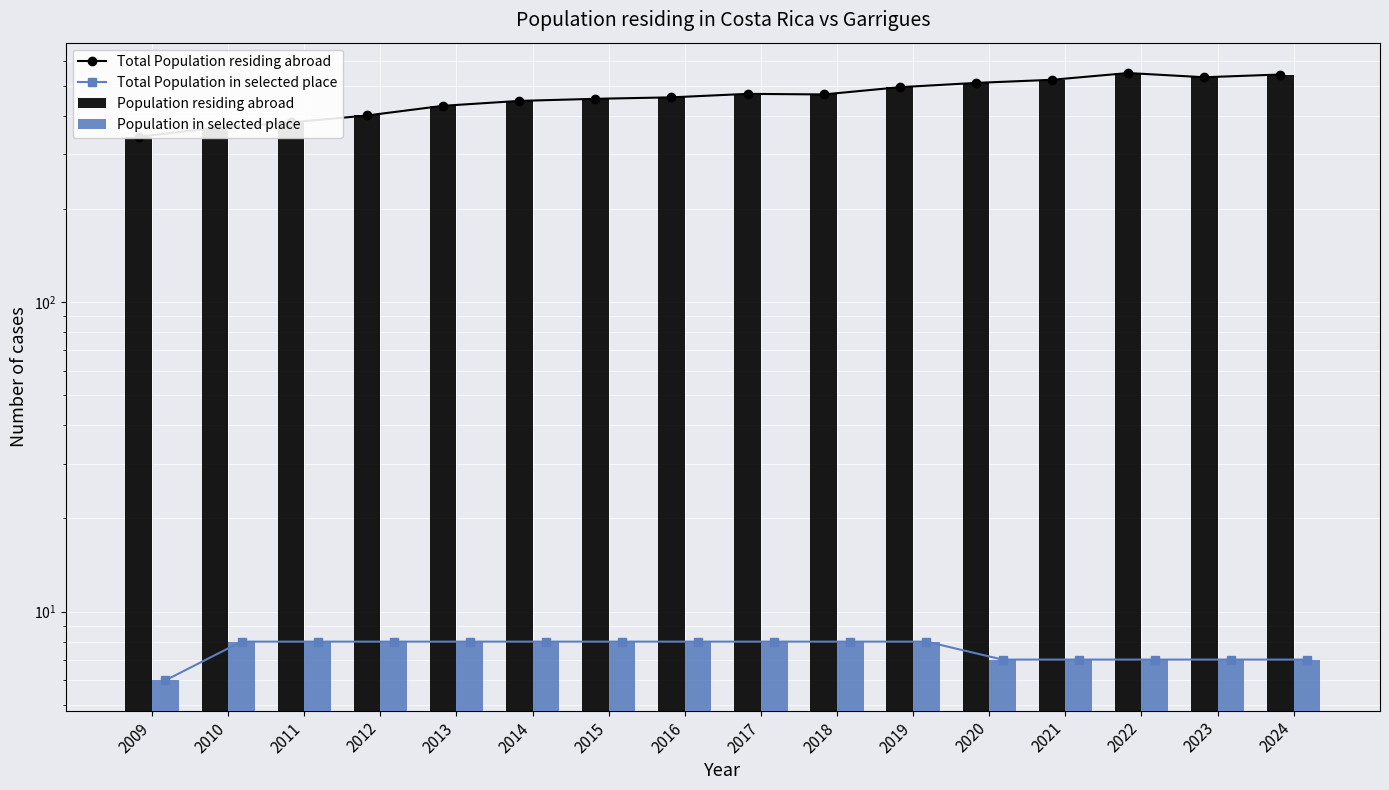

Where is Total Population in selected place nearest to the value 7?

2020